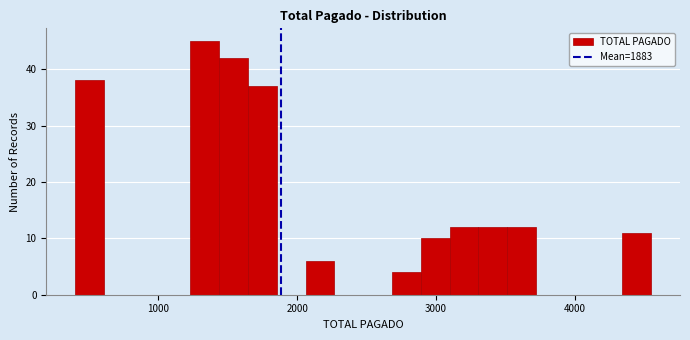

Read against the x-axis, roughly where is the centre of the tallest bar?

1300